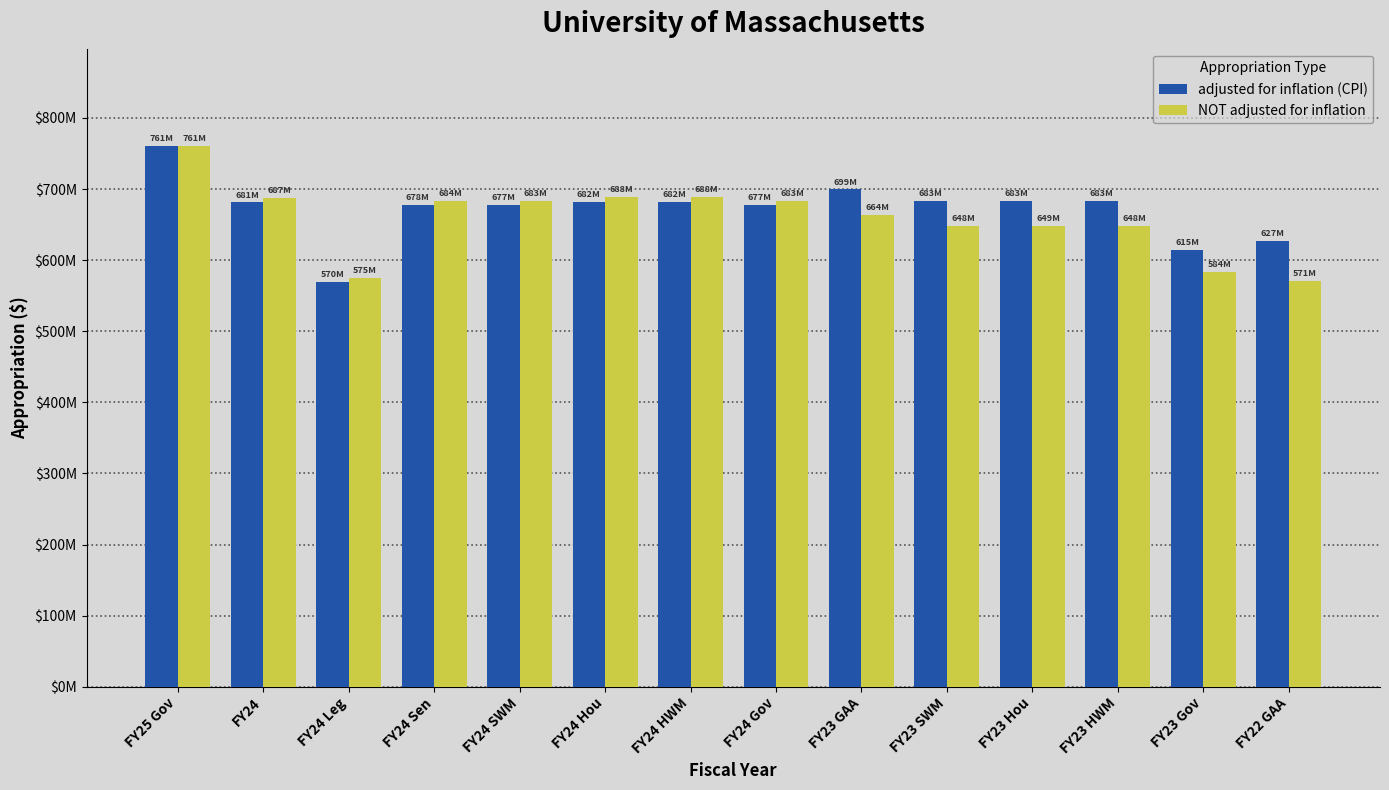

Which series has the largest total across all categories?

adjusted for inflation (CPI)